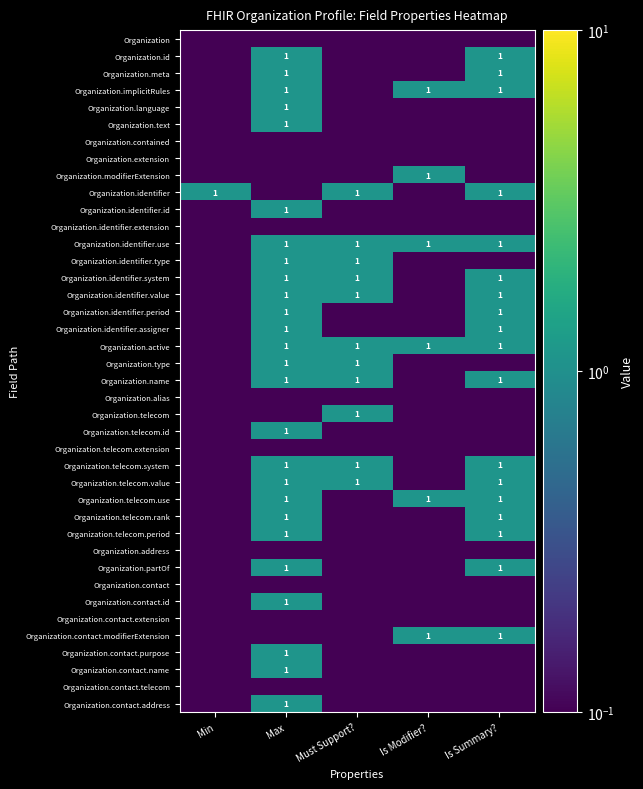

True or false: Organization.contact.name has a value of 1.0 at Max.

True